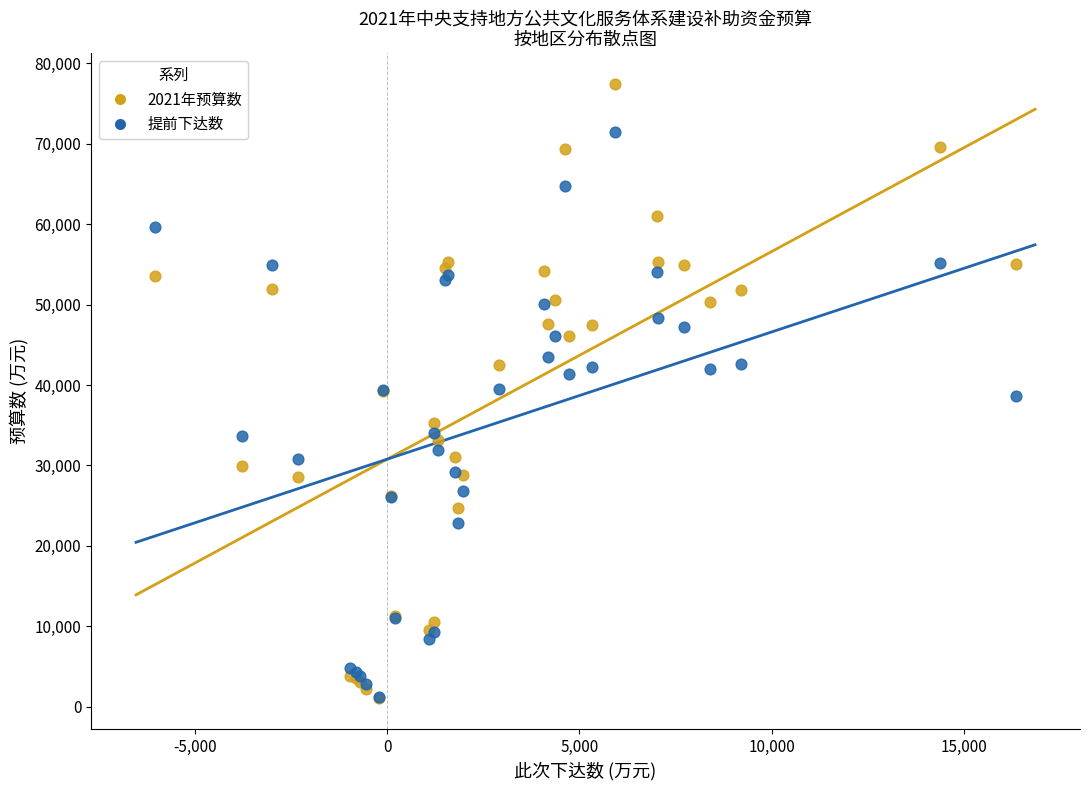

In the 提前下达数 series, what Y value is closest to 36384?

38673